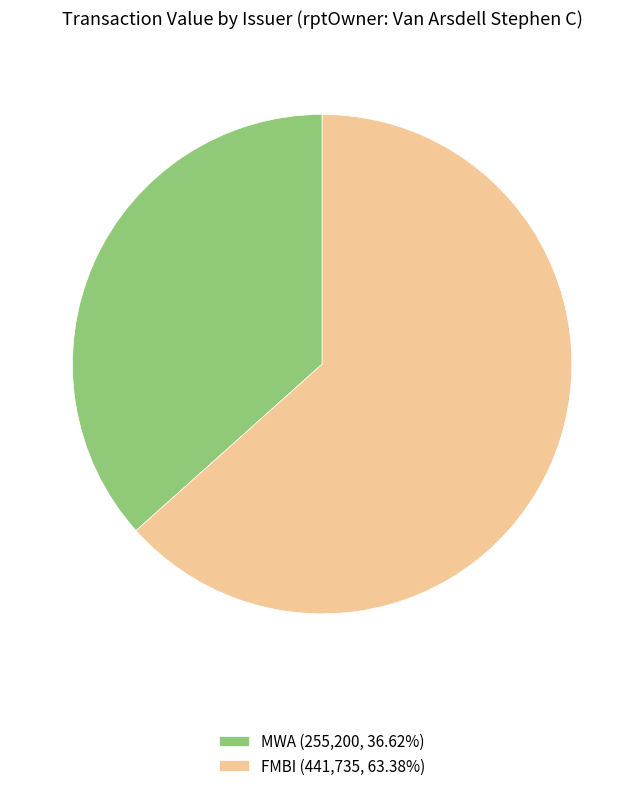

Count the number of slices in the pie.

2